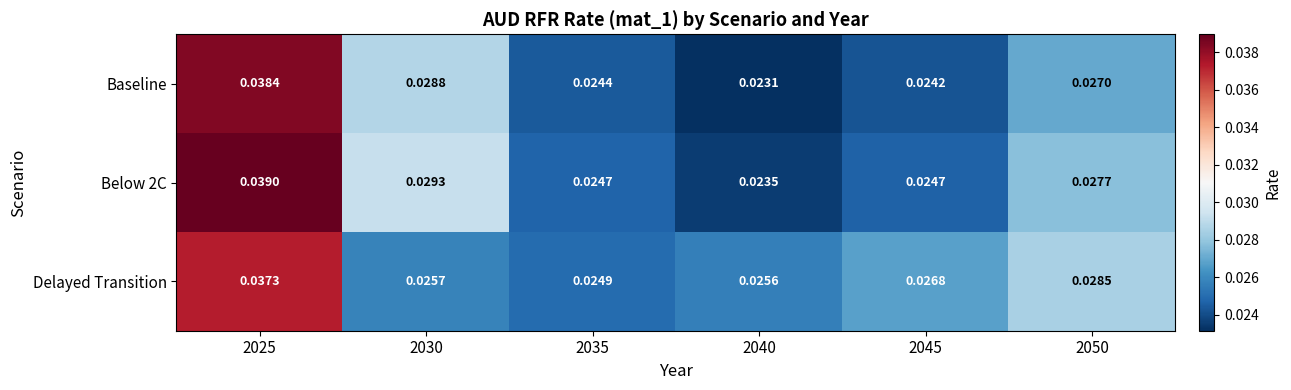

Is the value of Delayed Transition at 2040 greater than the value of Below 2C at 2040?

Yes